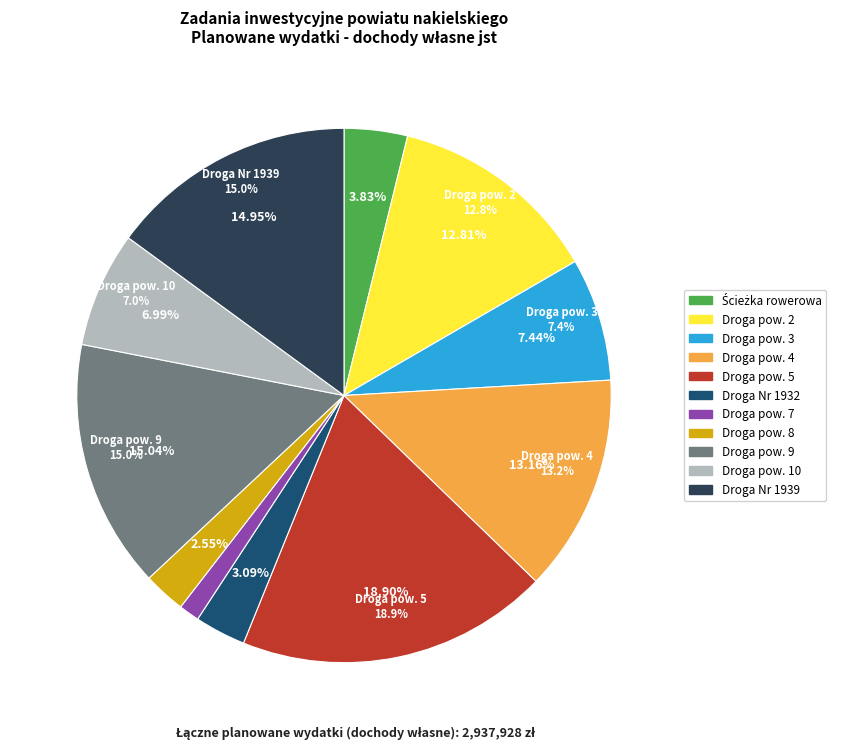

What is the change in value from Modernizacja drogi 5 to Modernizacja drogi 10?

-349892